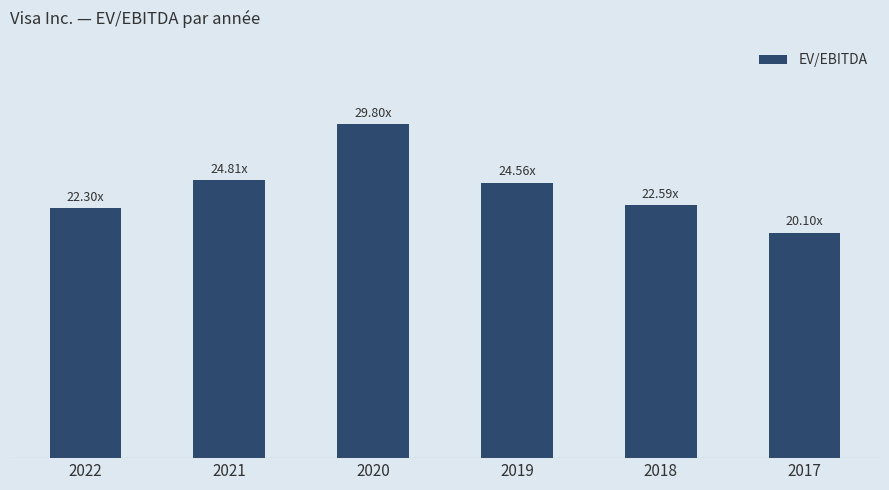

Are the bars horizontal?

No